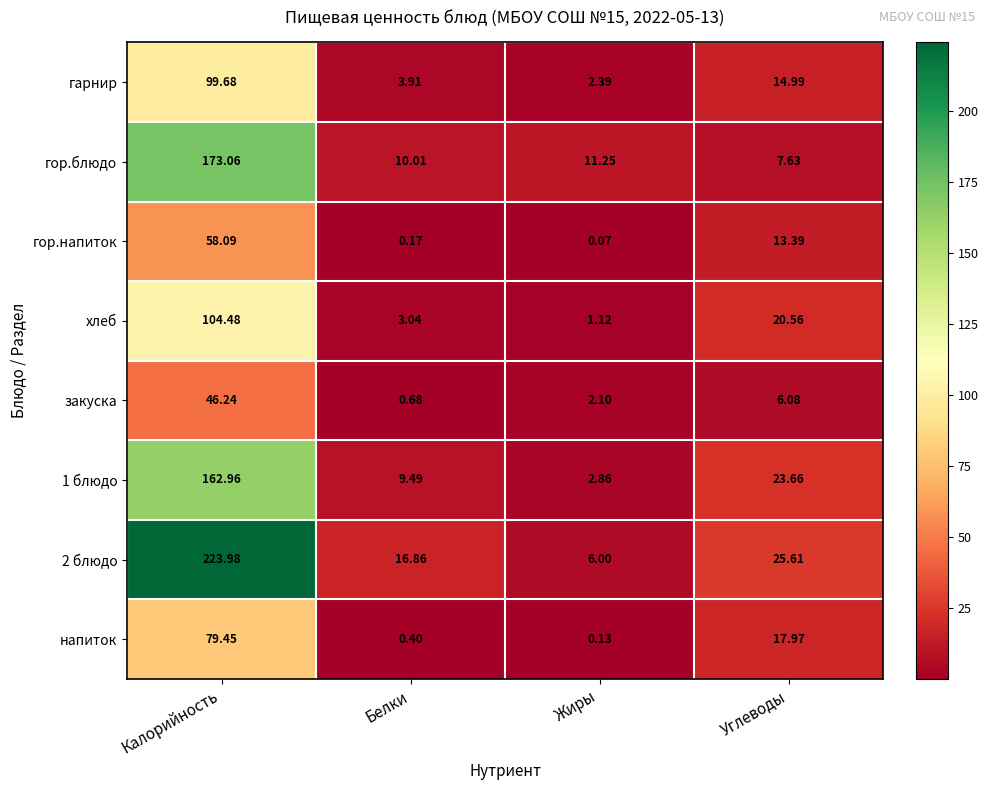

Which series changed the most between Калорийность and Жиры?

2 блюдо